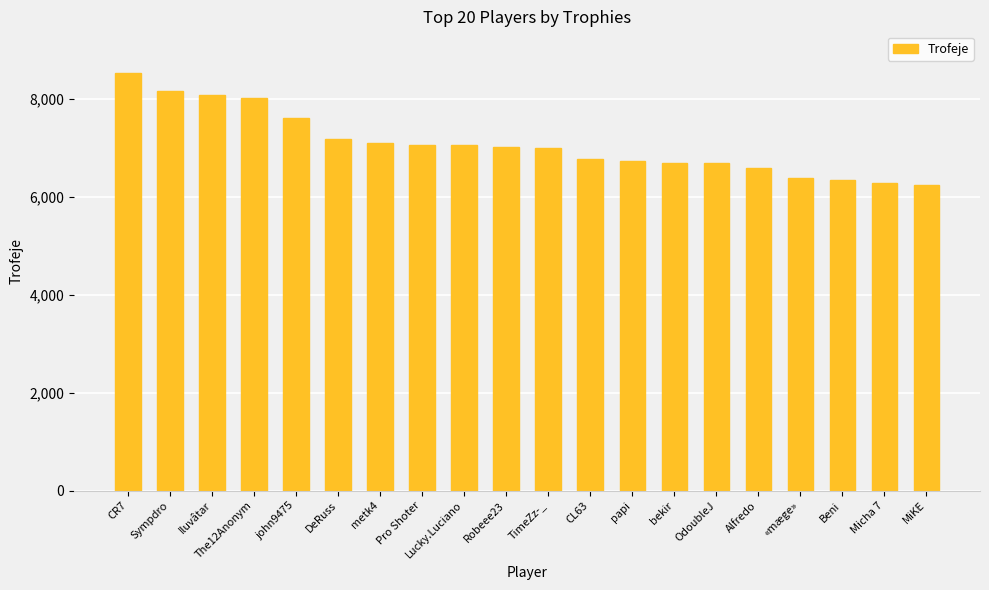

What is the average value?

7081